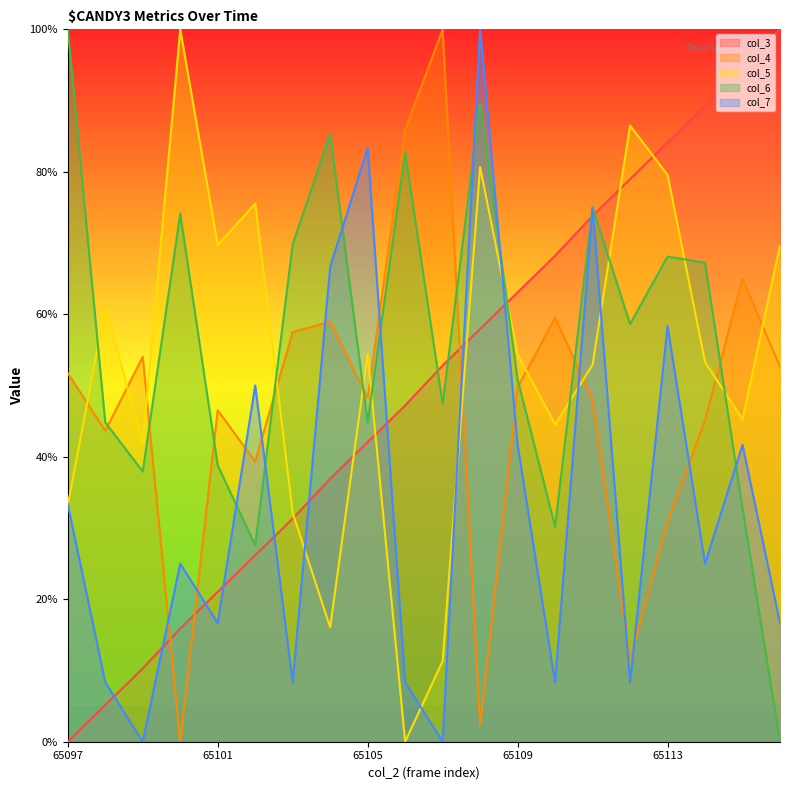

At which category does col_7 reach its first local peak?

65100